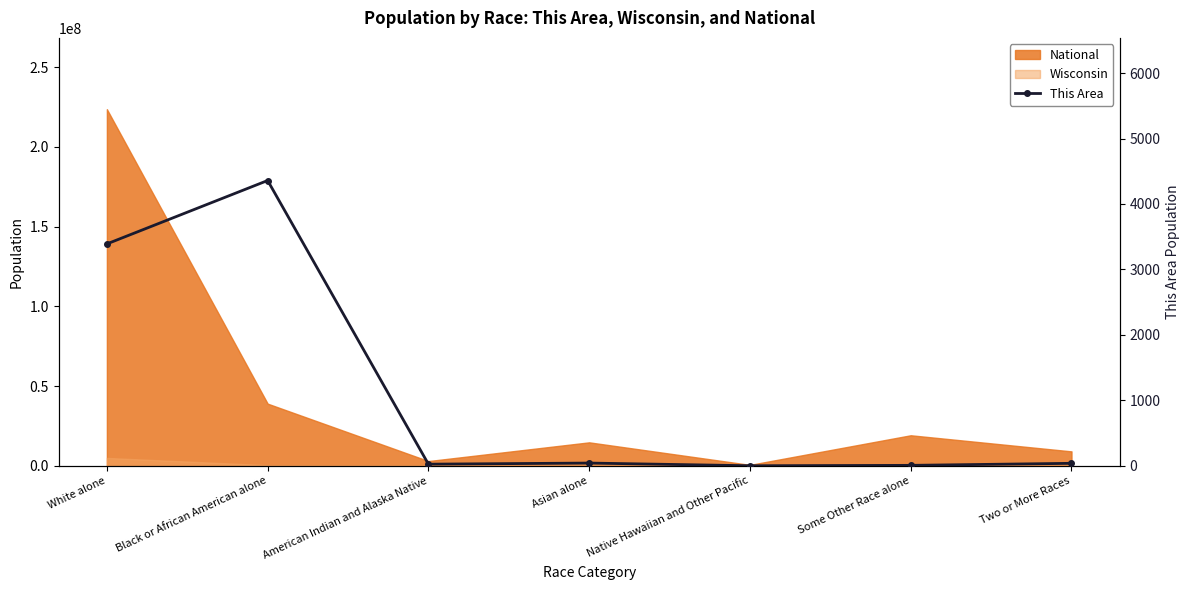

Reading left to right, transcribe all the data shown in this chart.

White alone=3390	Black or African American alone=4359	American Indian and Alaska Native=24	Asian alone=41	Native Hawaiian and Other Pacific=0	Some Other Race alone=6	Two or More Races=37